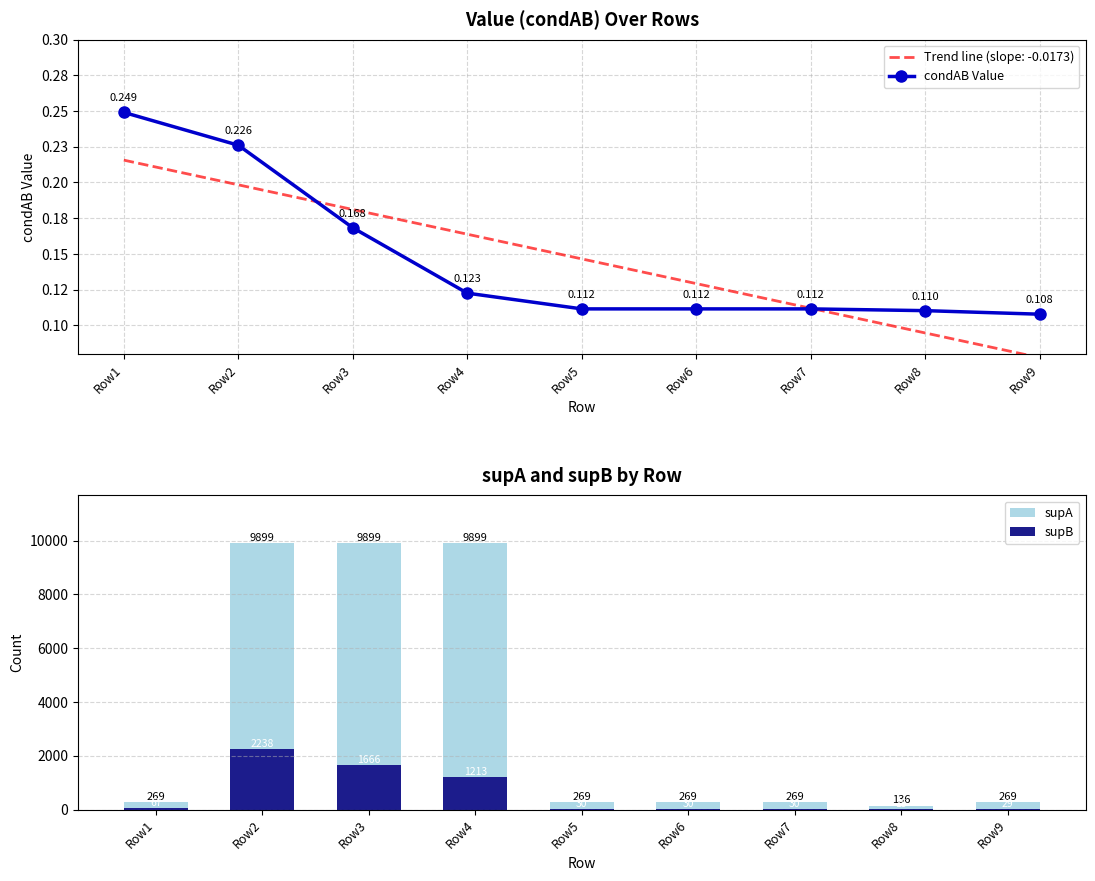

Rank the series by their maximum value, from highest to lowest.

supA, supB, condAB Value